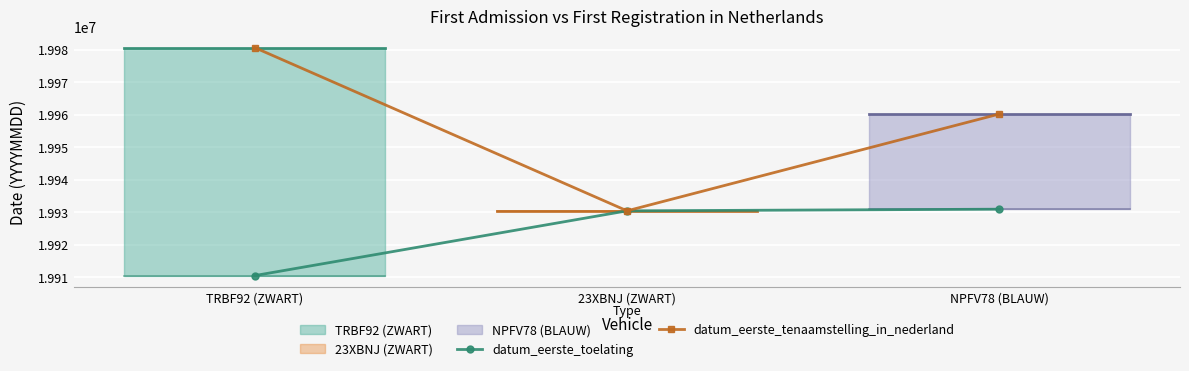

What is the approximate value of datum_eerste_toelating at 23XBNJ (ZWART)?

19930423